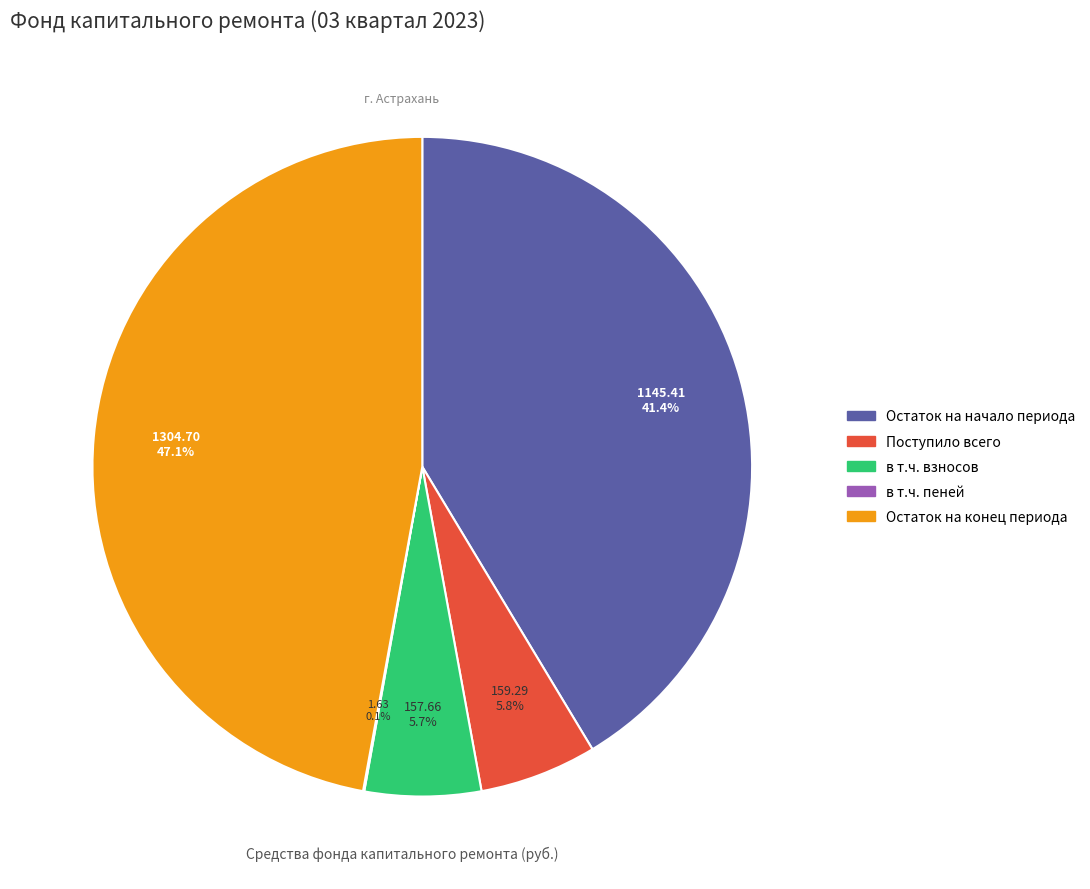

To the nearest percent, what portion does Остаток на начало периода represent?

41%